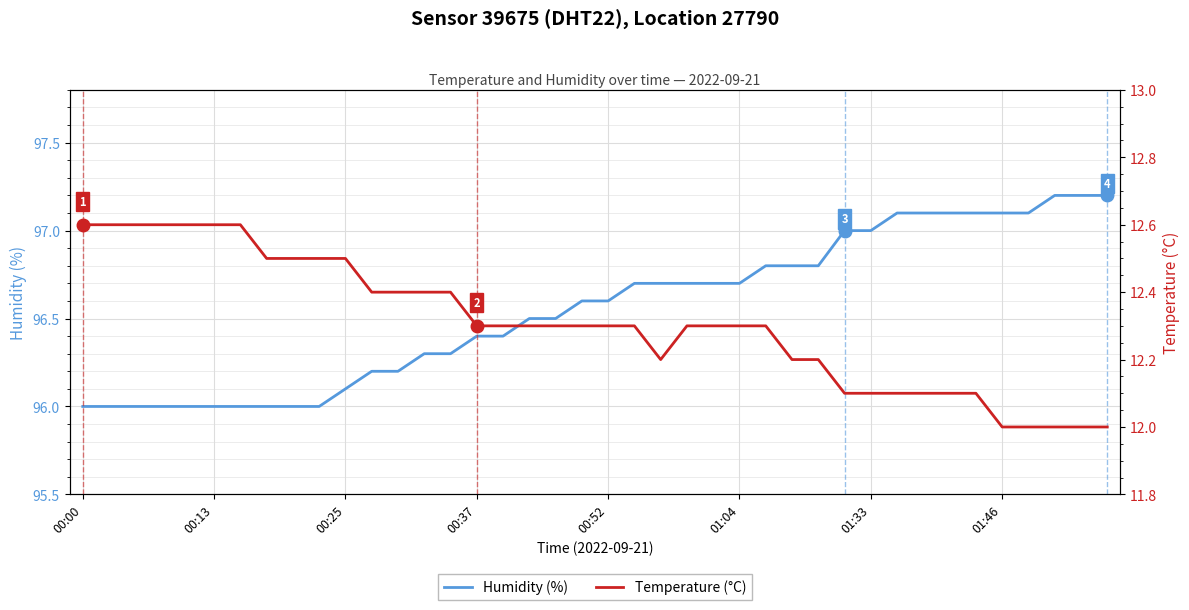

Rank the series at 28 from lowest to highest value.

Temperature (°C), Humidity (%)